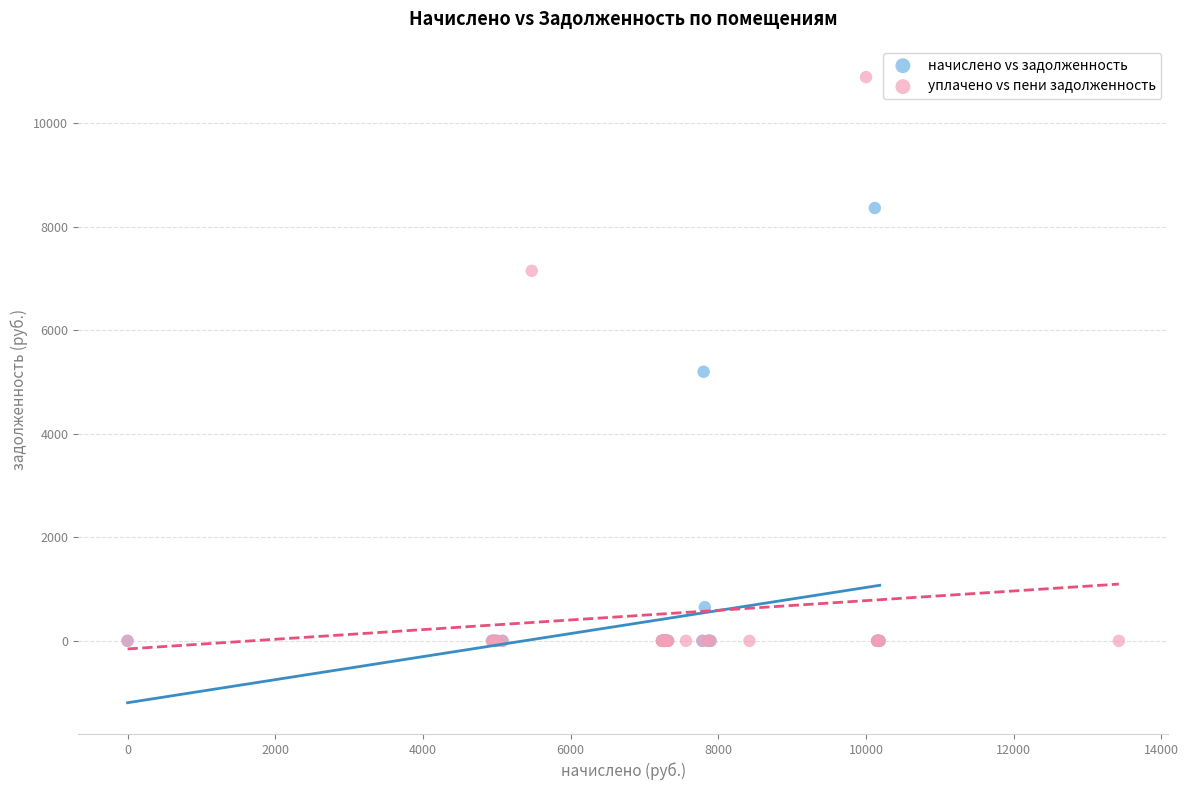

Which series contains the highest Y value?

уплачено vs пени задолженность